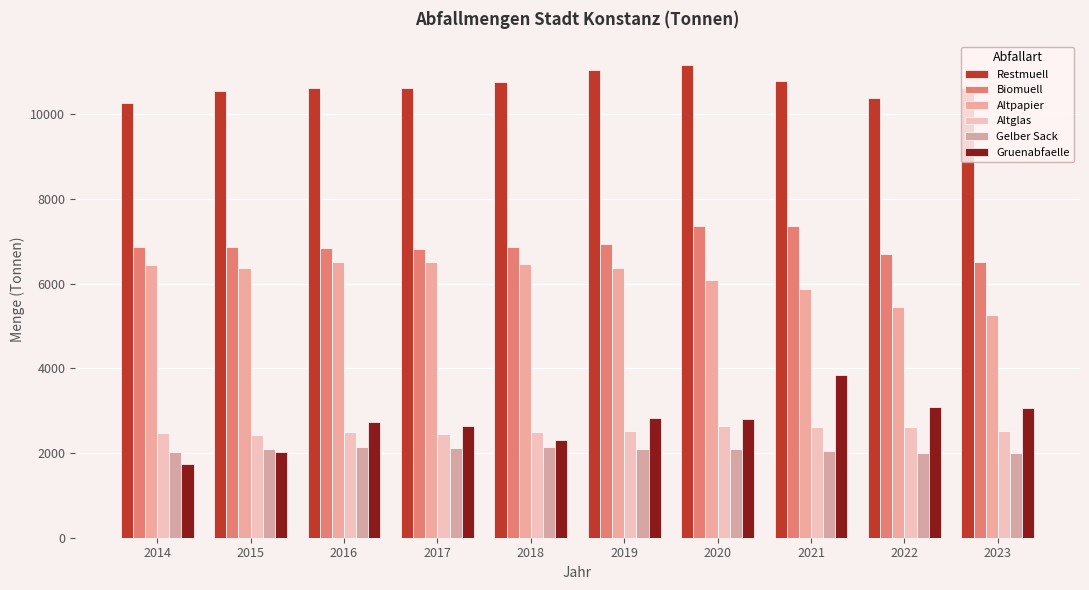

What is the lowest value of the Gelber Sack series?

1993